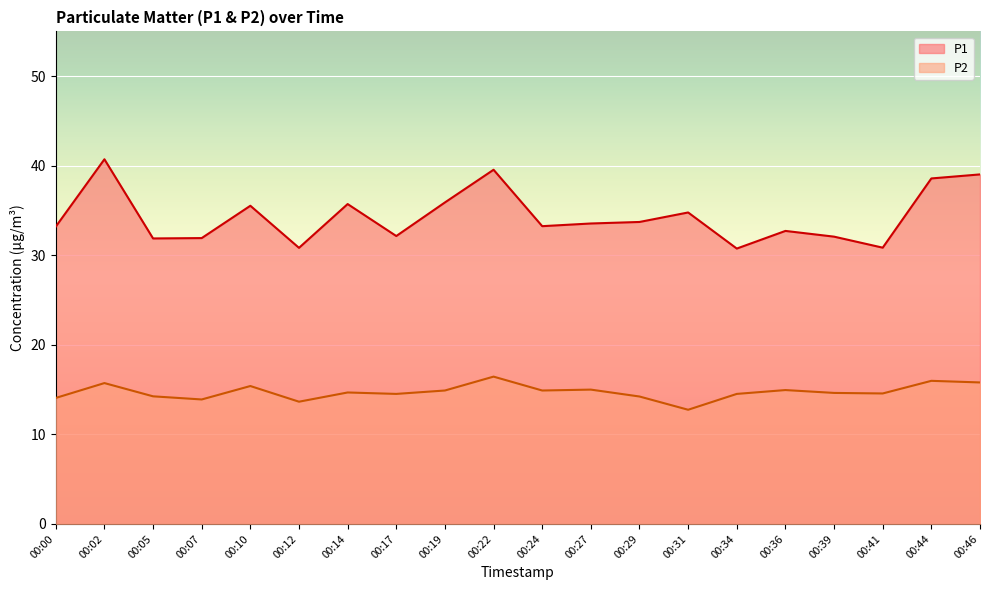

At which label does P1 reach its peak?

00:02